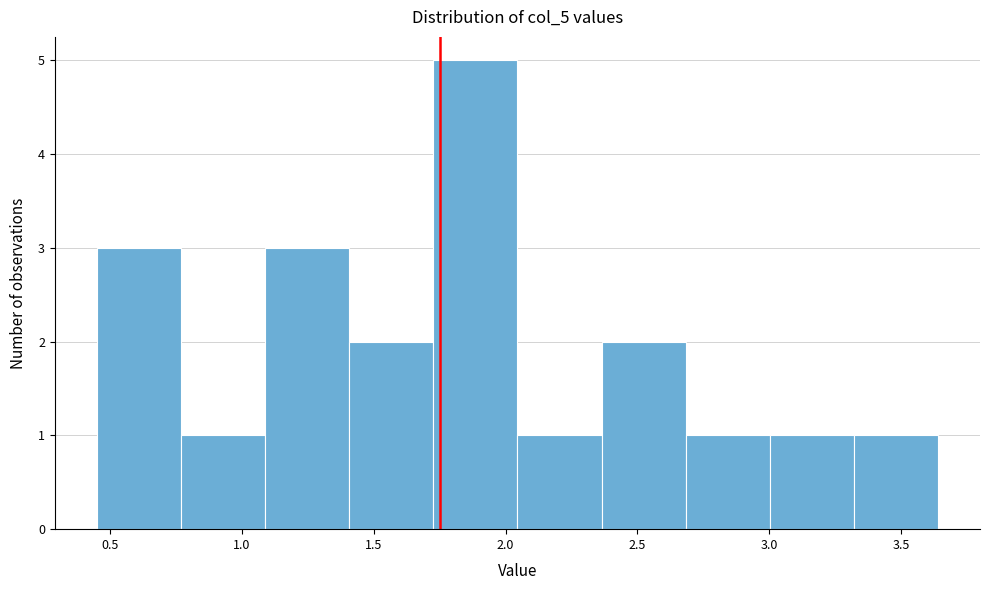

How tall is the bar that spans 0.45 to 0.75 on the x-axis? Neither the bar edges nor the heights are printed on the chart, so give them approximately, as read against the axes.

3